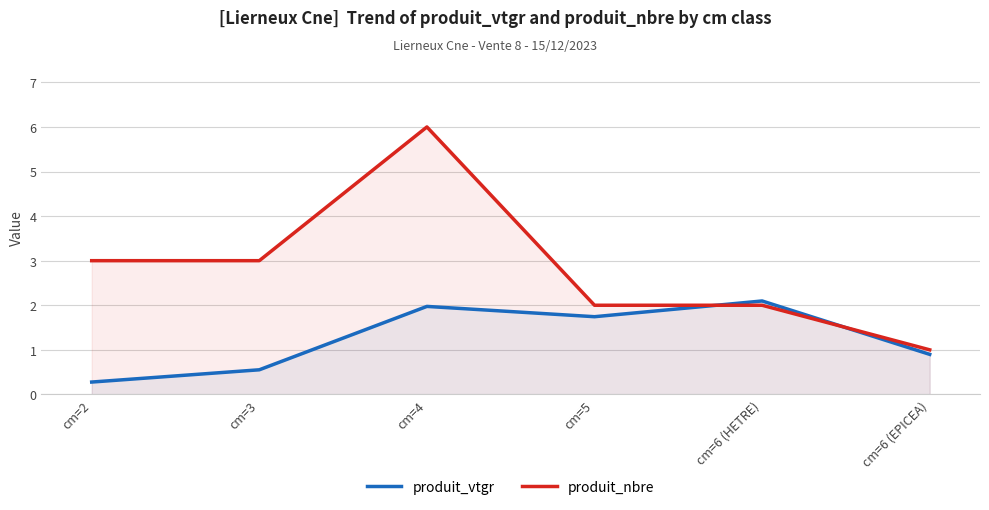

At how many categories does at least one series exceed 3?

1